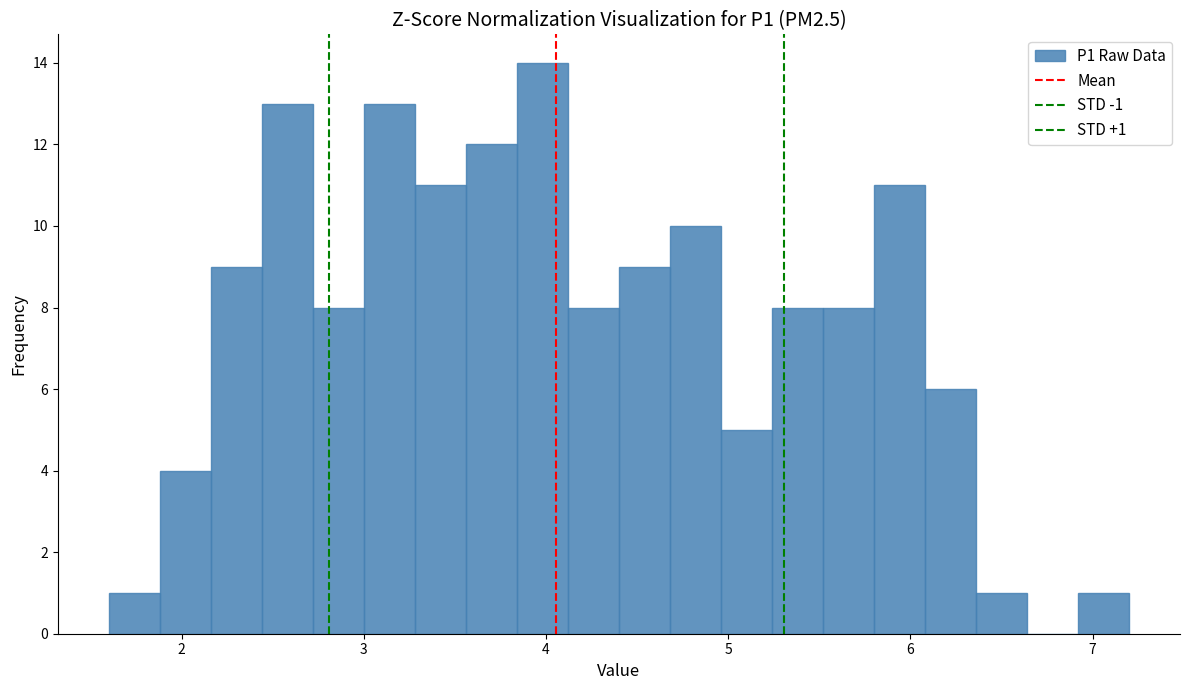

Around what value on the x-axis is the tallest bar? Give the approximate position of its centre, as read against the axis.

4.0